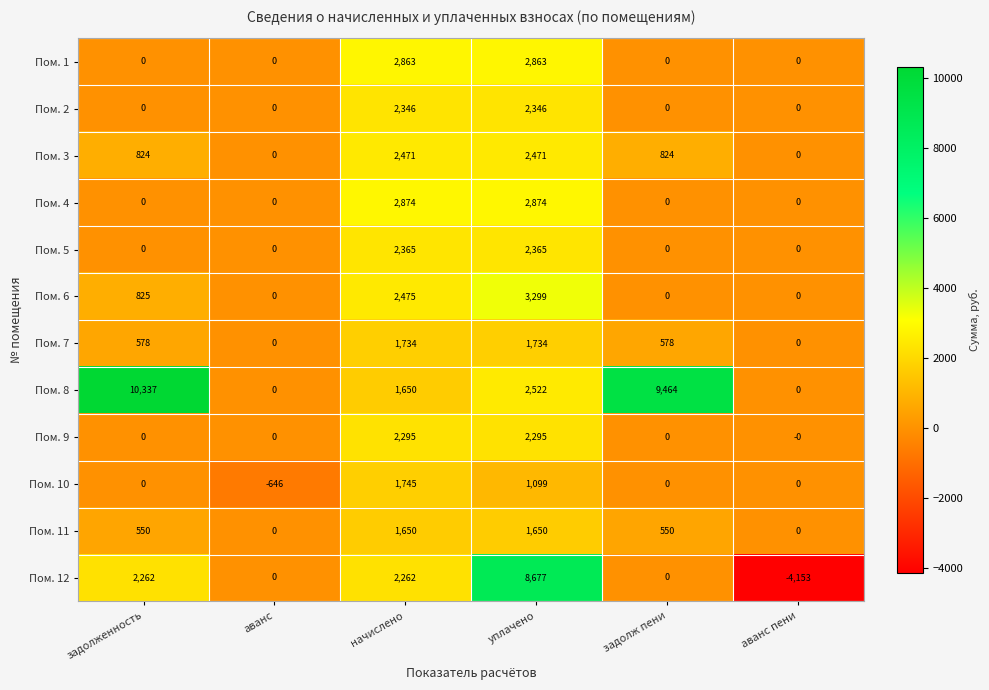

At which category is the sum across all series the highest?

уплачено